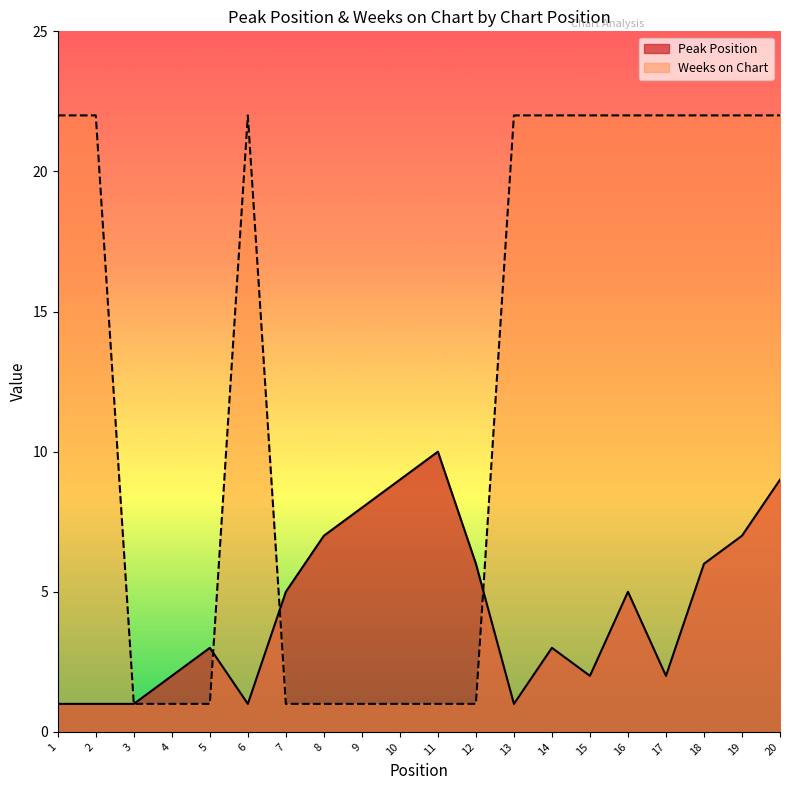

Count the number of categories in the chart.

20